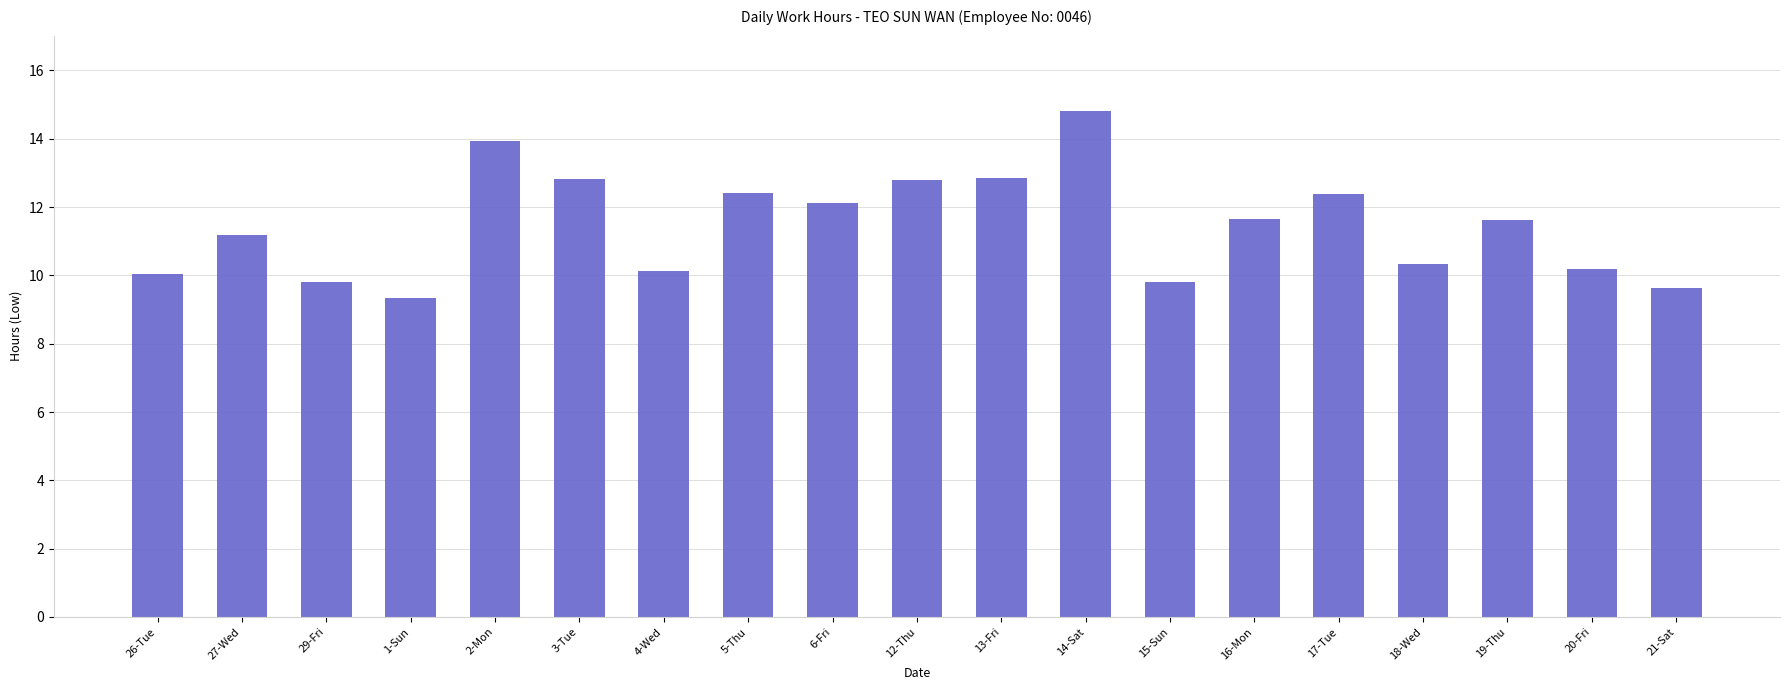

What position from the left is 16-Mon?

14